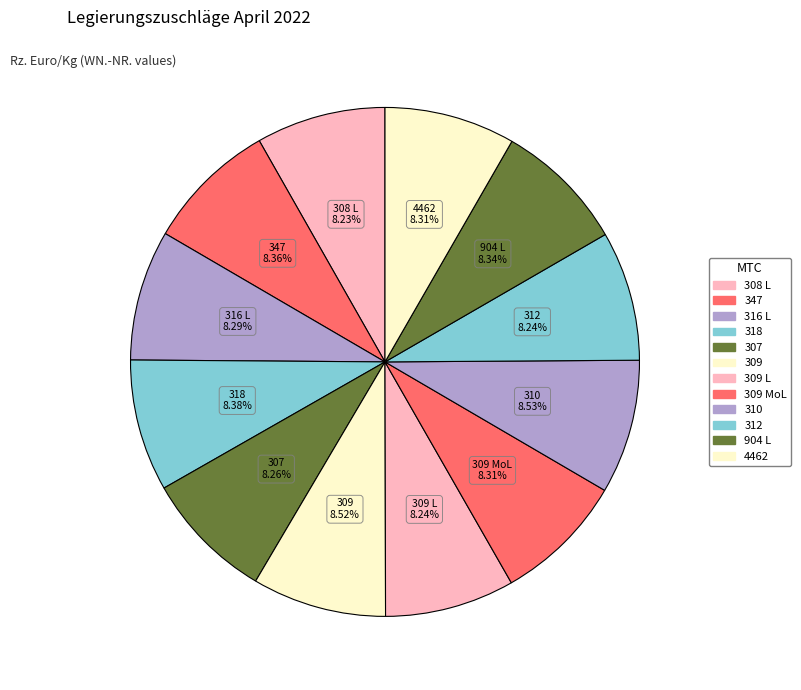

How many slices are in this pie chart?

12